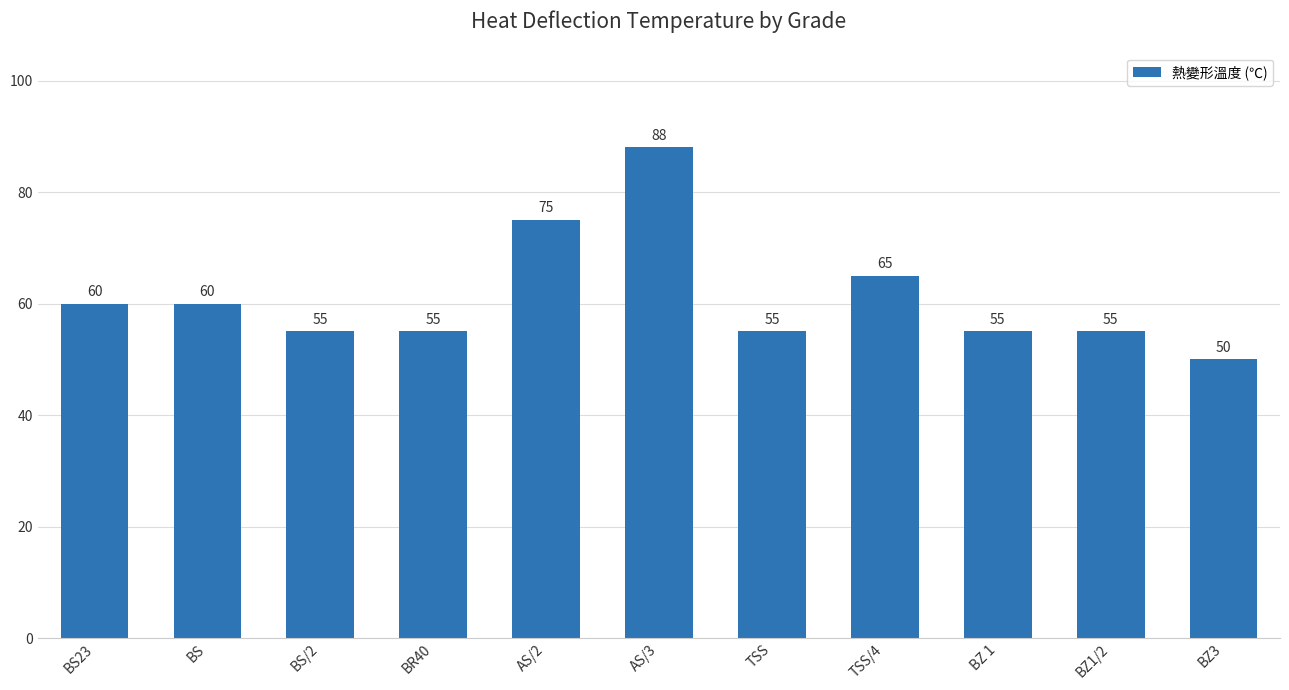

What is the smallest value displayed?

50